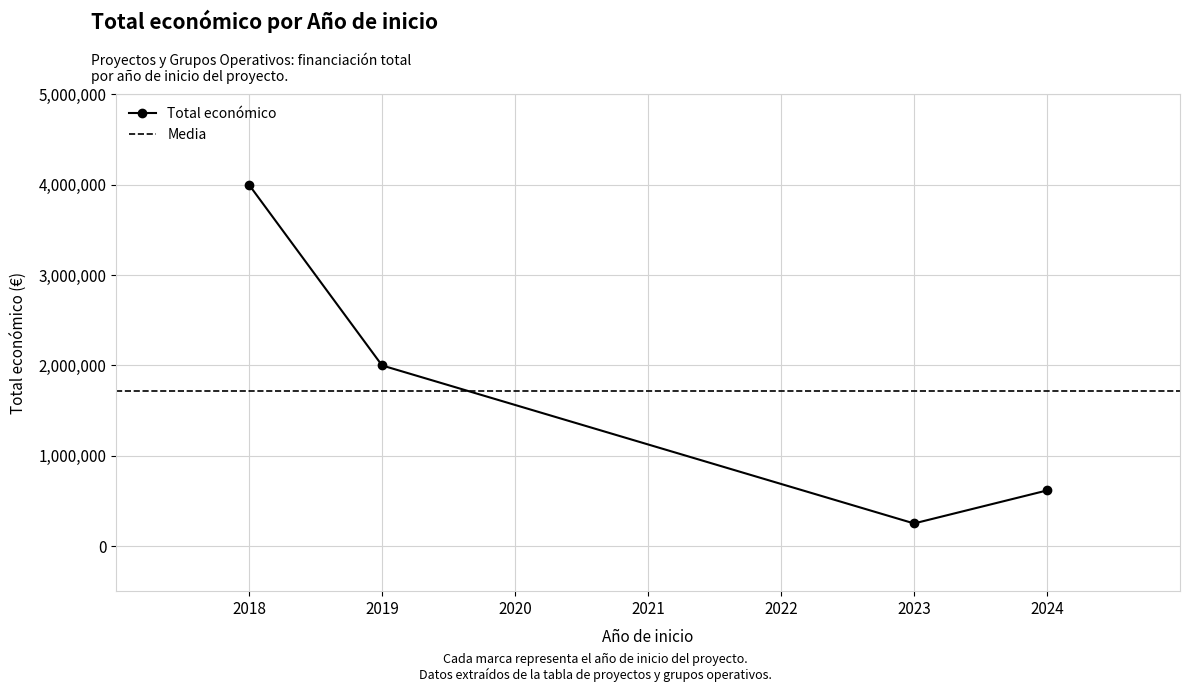

What position from the left is 2024?

4